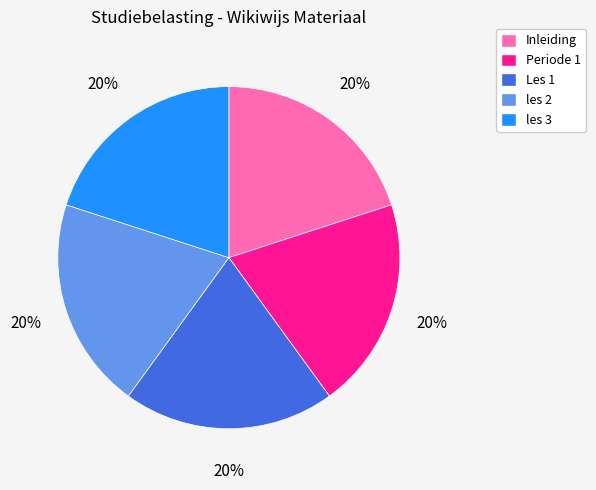

Is it true that Inleiding is 8% of the pie?

False